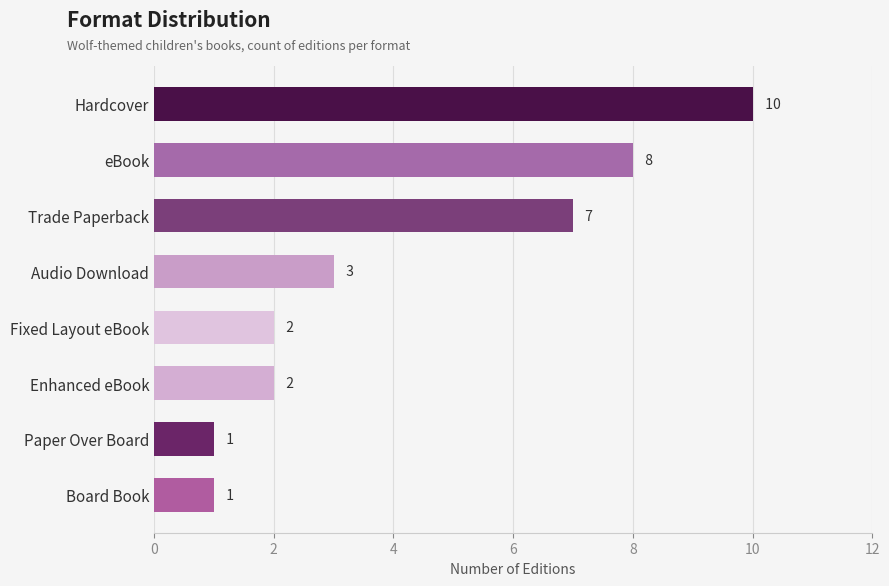

Which has a higher value, eBook or Audio Download?

eBook